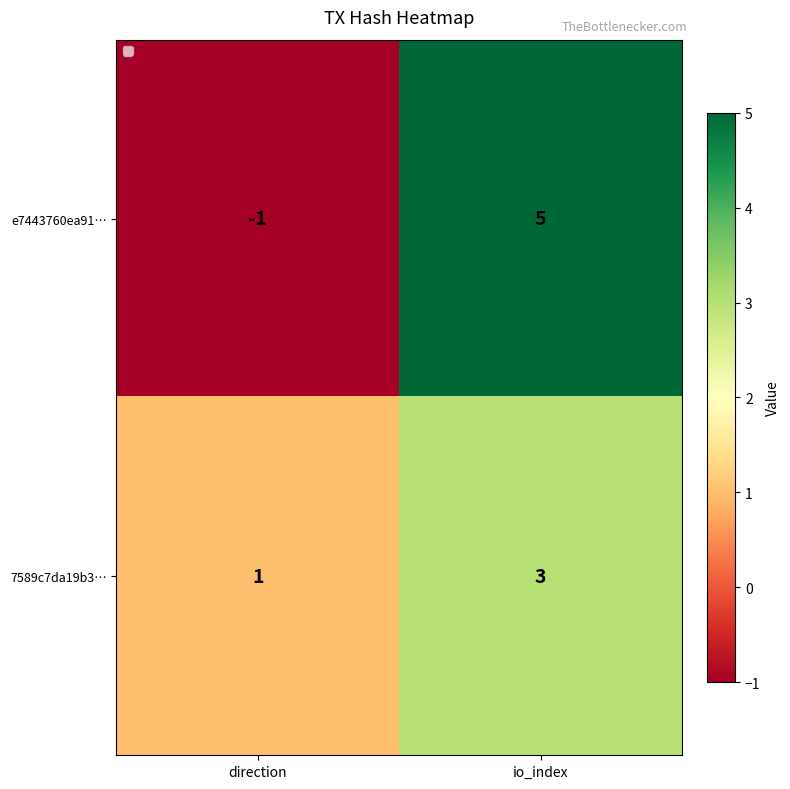

At which category is the sum across all series the highest?

io_index